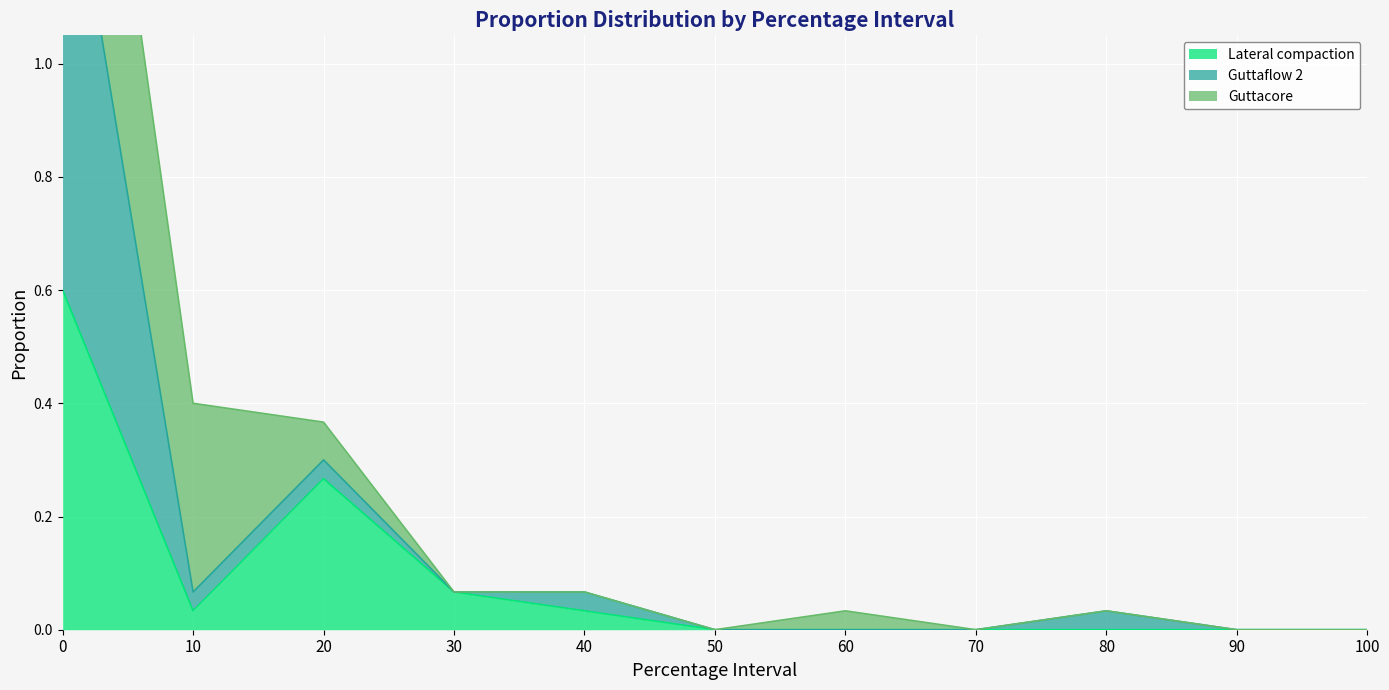

Where is the first local maximum for Guttaflow 2?

20